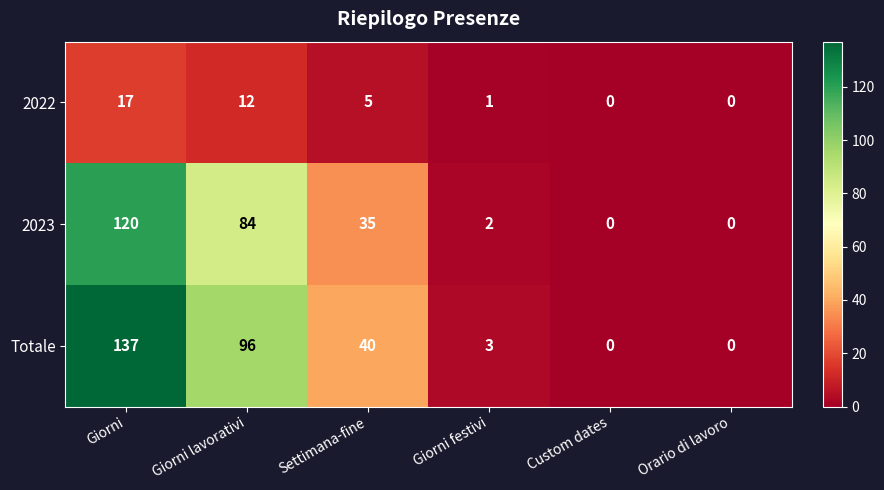

What is the total value across all series at Giorni festivi?

6